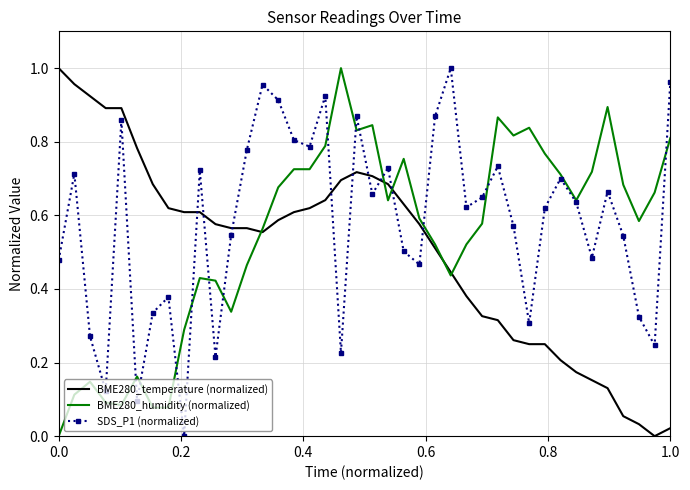

True or false: BME280_temperature (normalized) and SDS_P1 (normalized) cross at least once.

True